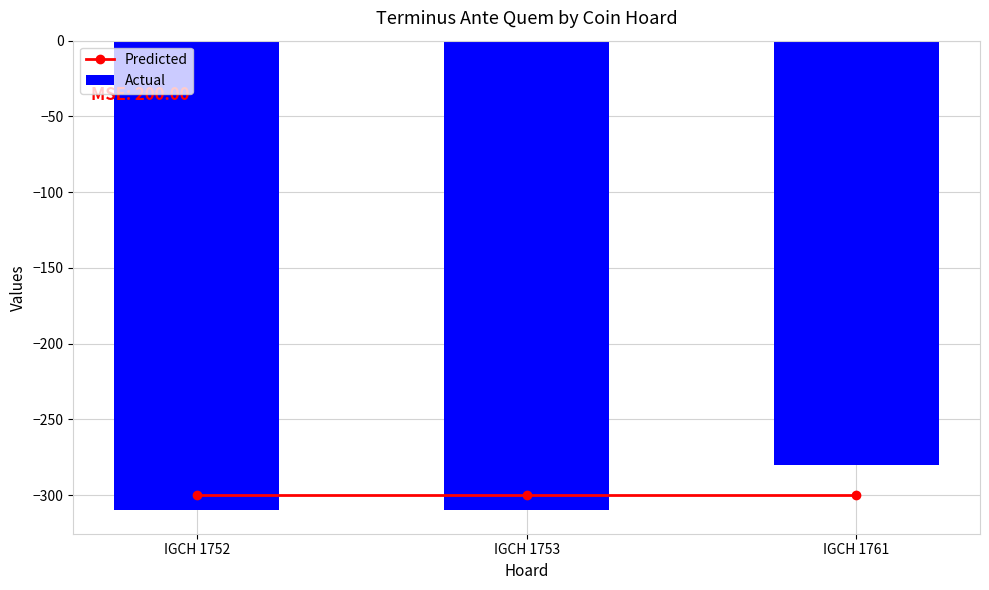

What is the total value across all series at IGCH 1752?

-610